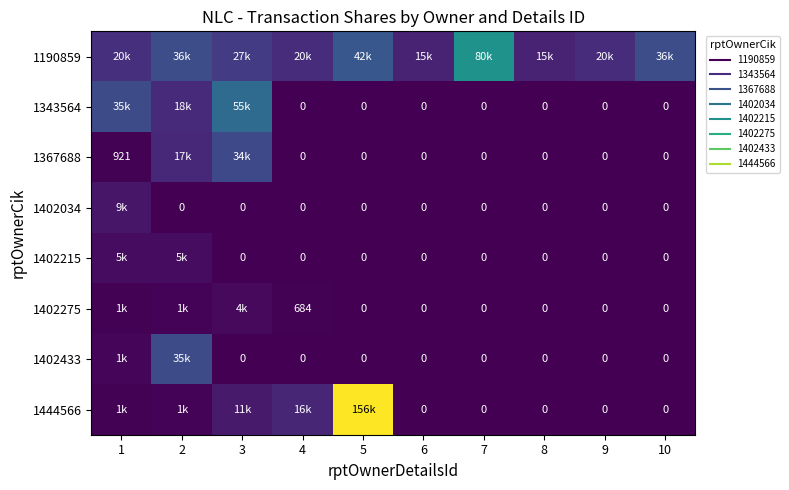

How many values in the 1402215 series exceed 0?

2